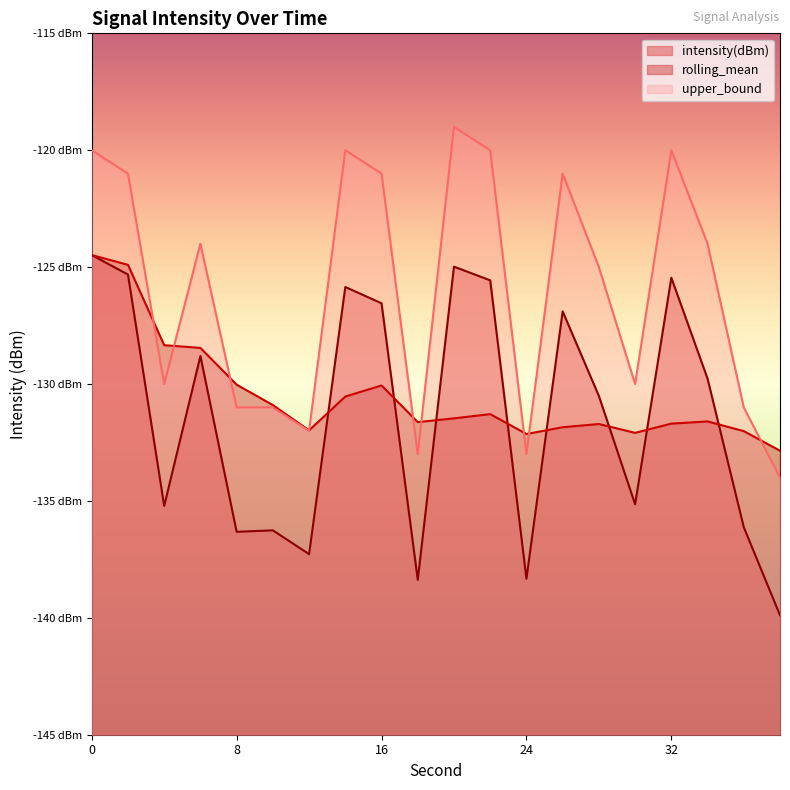

Which series has the largest range (max minus min)?

intensity(dBm)